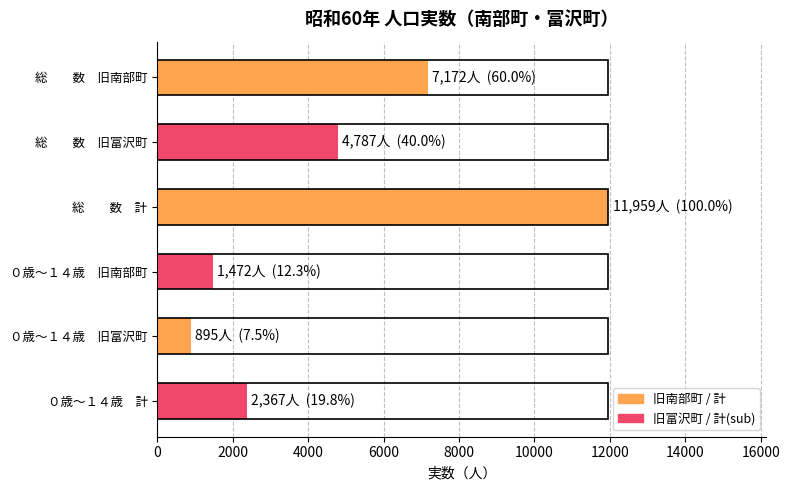

The value at 総　　数　旧南部町 is 7172. True or false?

True